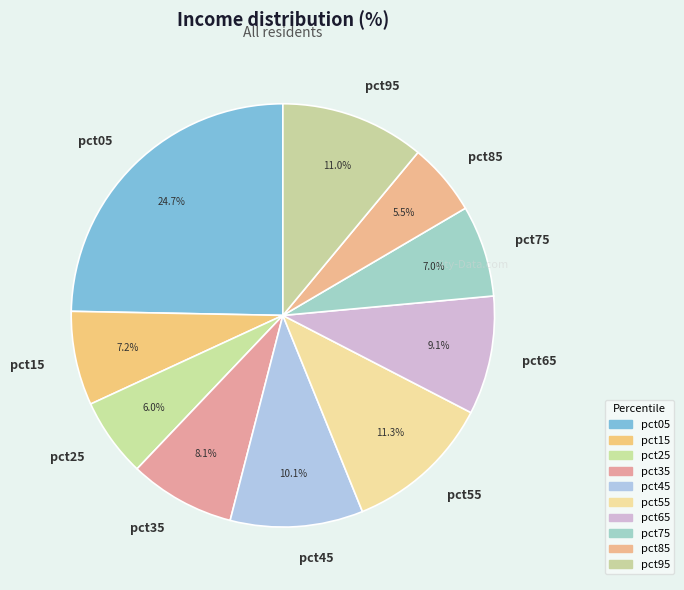

To the nearest percent, what is the difference between the largest and smallest slice percentages?

19%